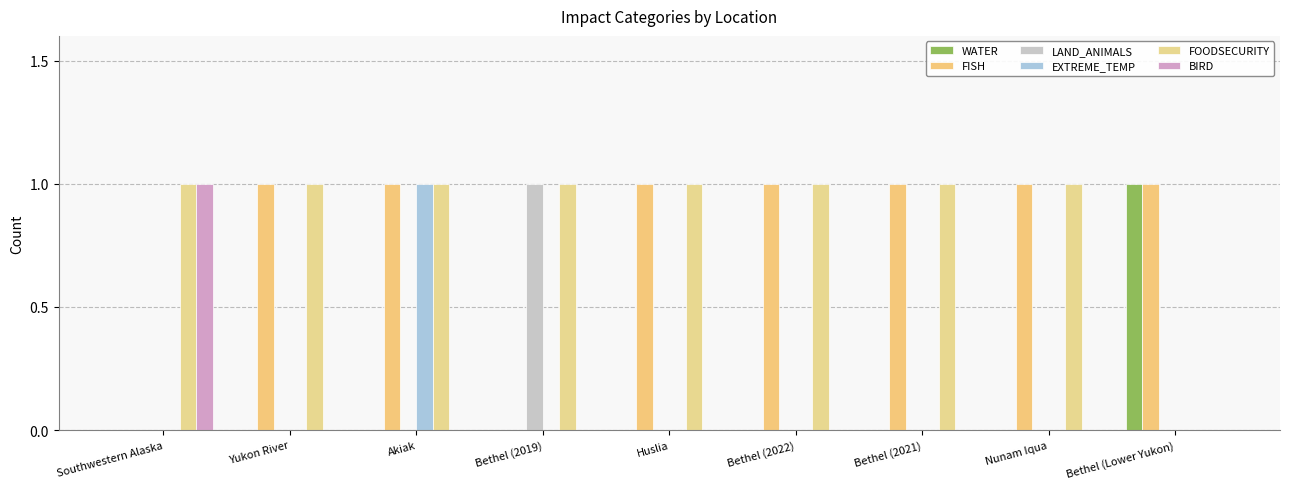

How many categories are shown in the chart?

9